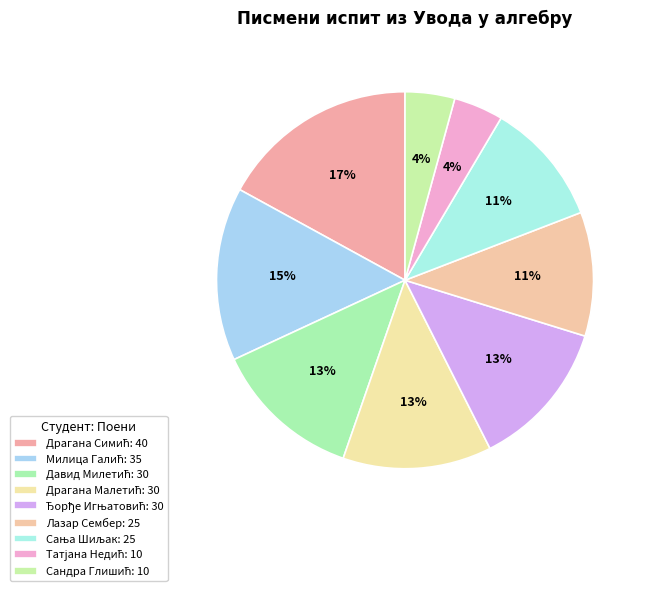

What is the ratio of the value at Сандра Глишић to the value at Драгана Малетић?

0.3